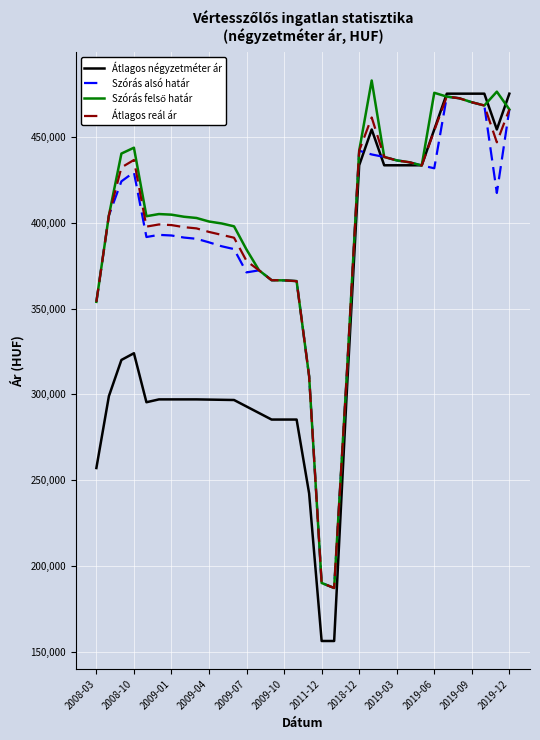

What is the minimum value shown in the chart?

156565